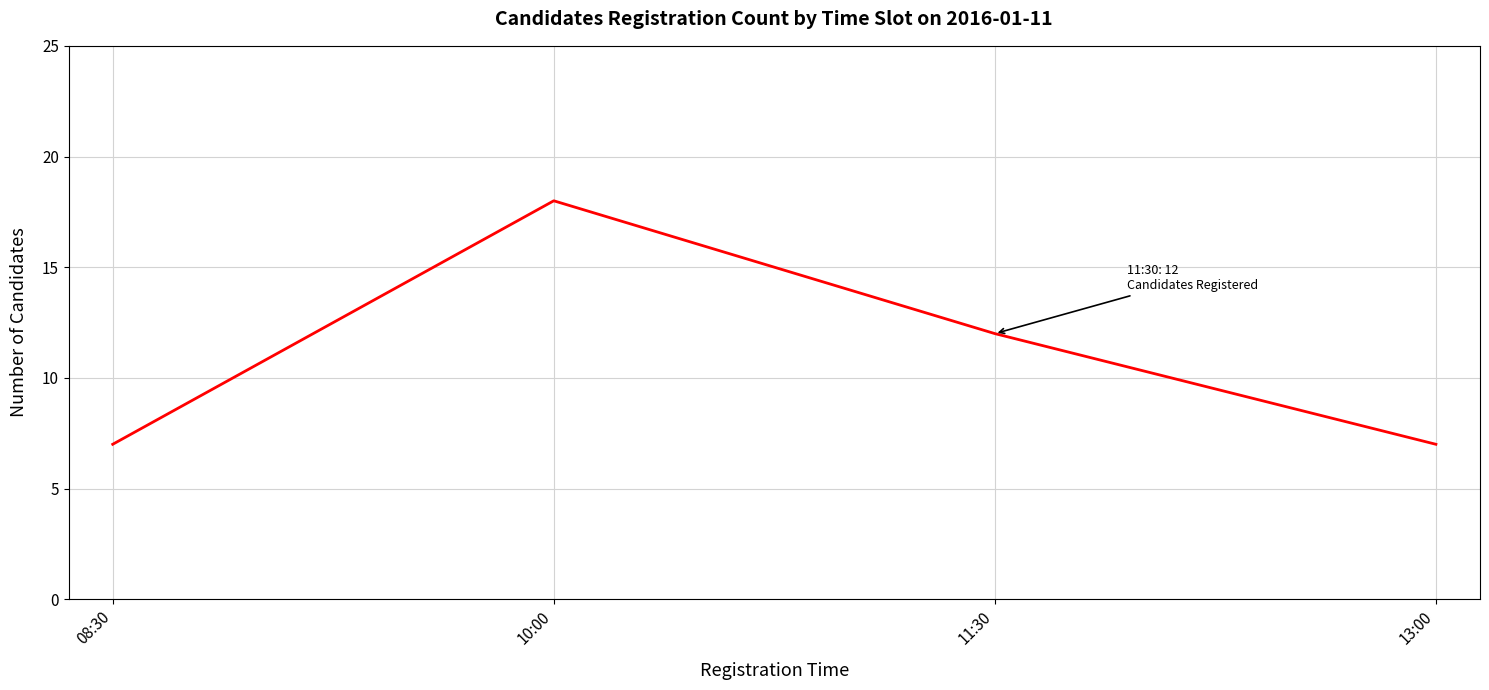

What is the difference between the maximum and minimum values?

11